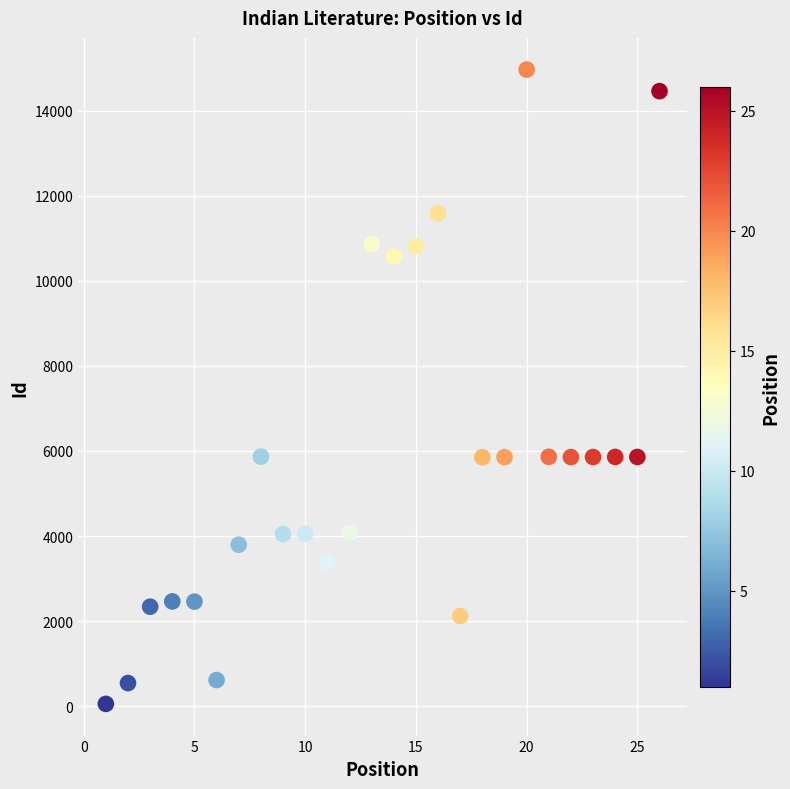

What is the range of Y values (max minus min)?

14907